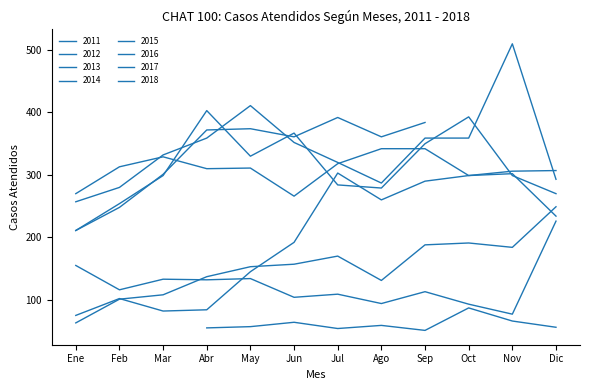

In 2016, how many points are higher than both neighbors (excluding endpoints)?

2